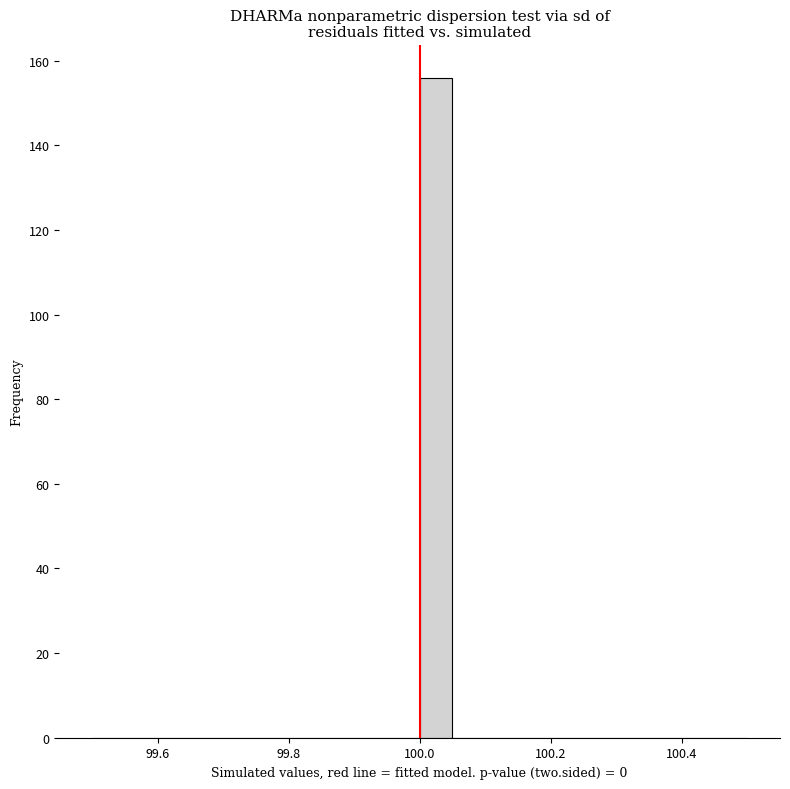

Read against the x-axis, roughly where is the centre of the tallest bar?

100.02